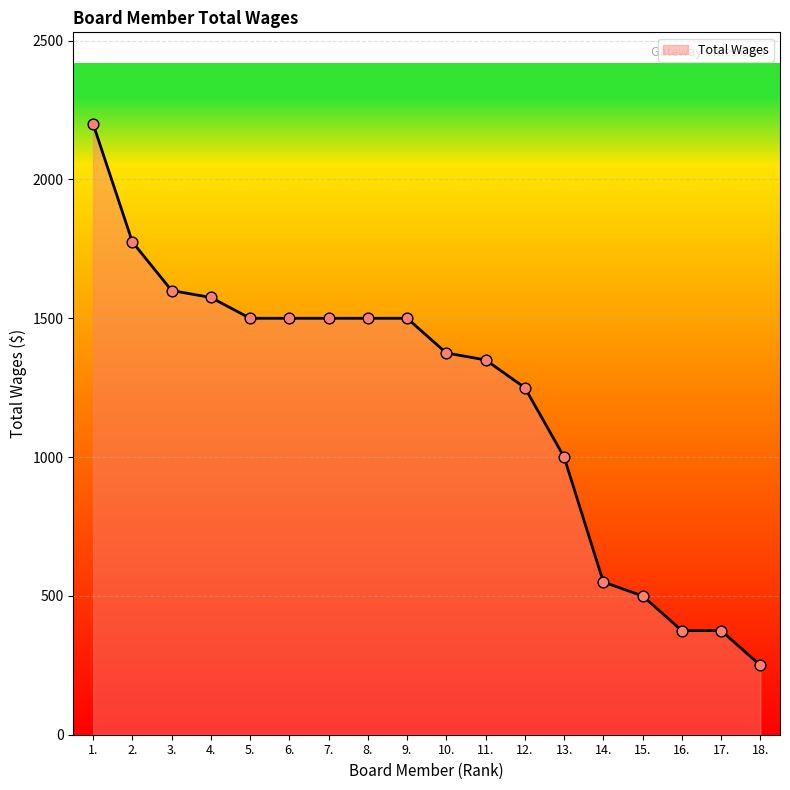

Which has a higher value, 5. or 17.?

5.